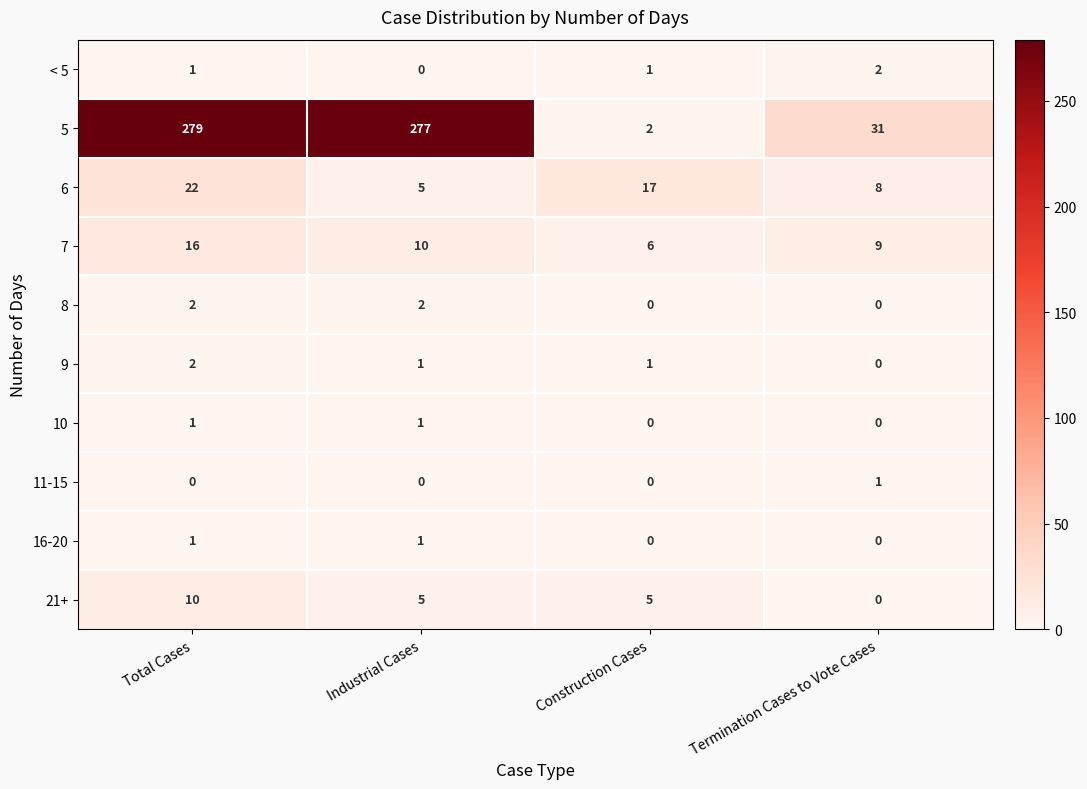

Which series changed the most between Industrial Cases and Termination Cases to Vote Cases?

5